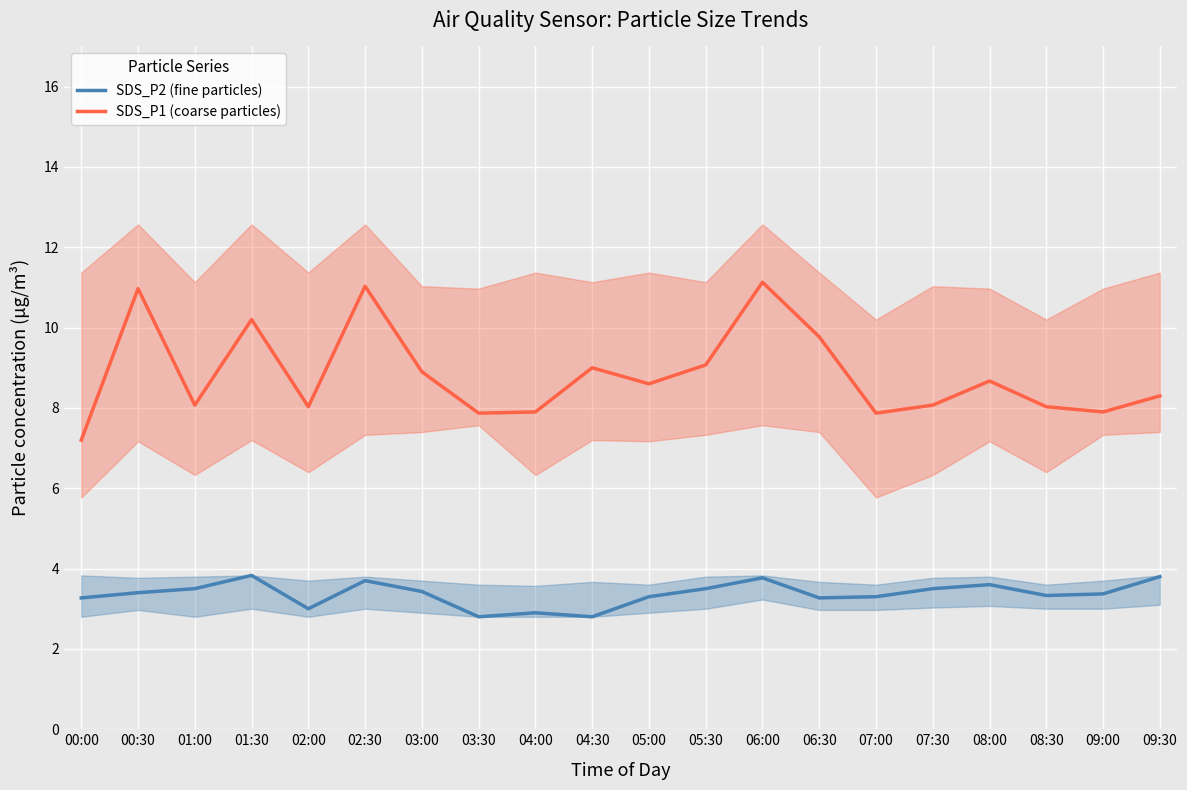

Rank the series at 00:00 from highest to lowest value.

SDS_P1 (coarse particles), SDS_P2 (fine particles)